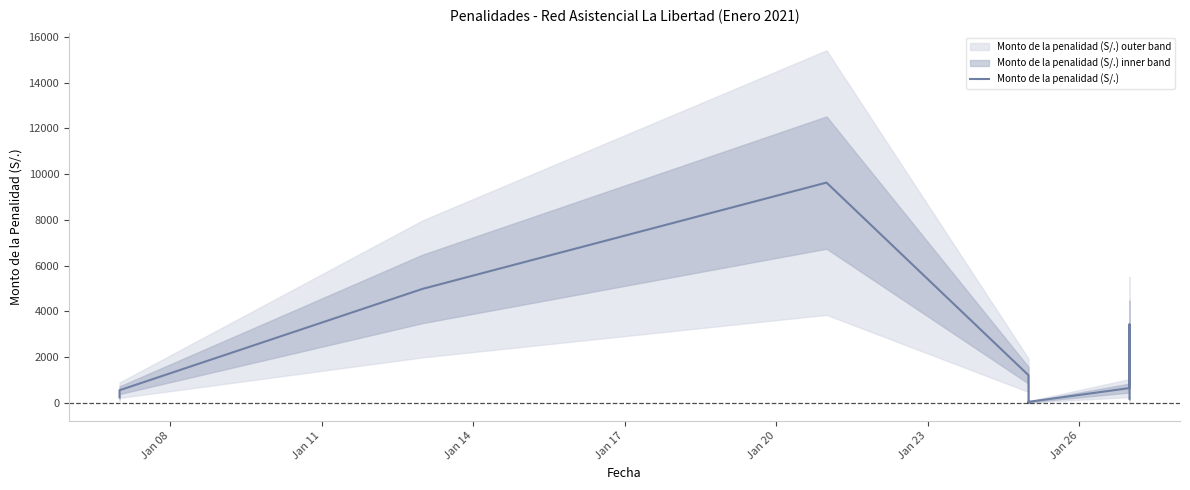

How many interior local peaks (higher than both neighbors) does the data have?

2